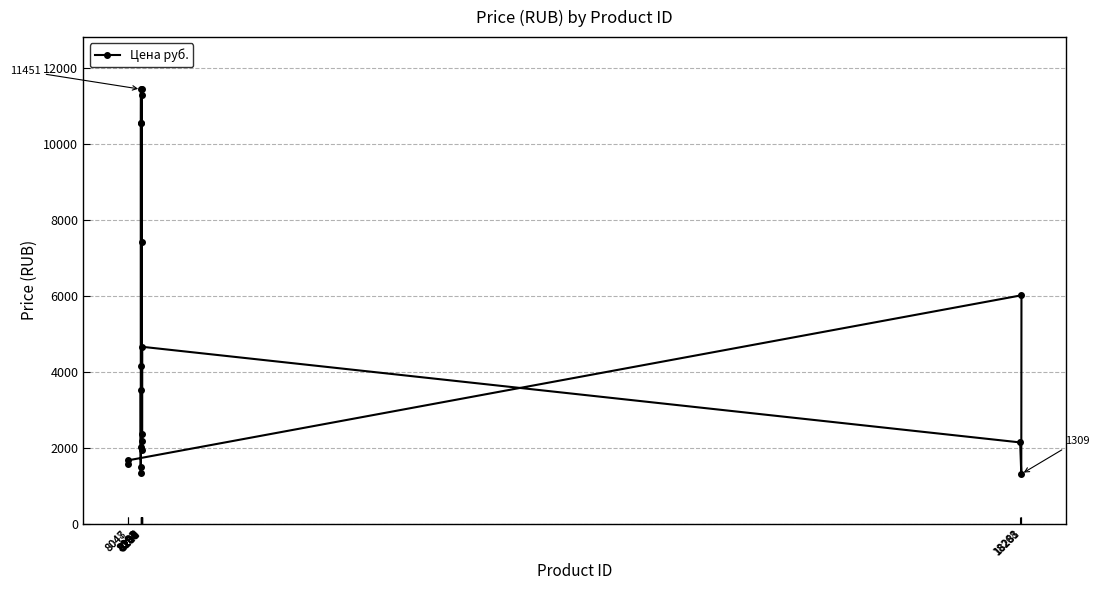

What is the label of the 7th point from the right?

8210